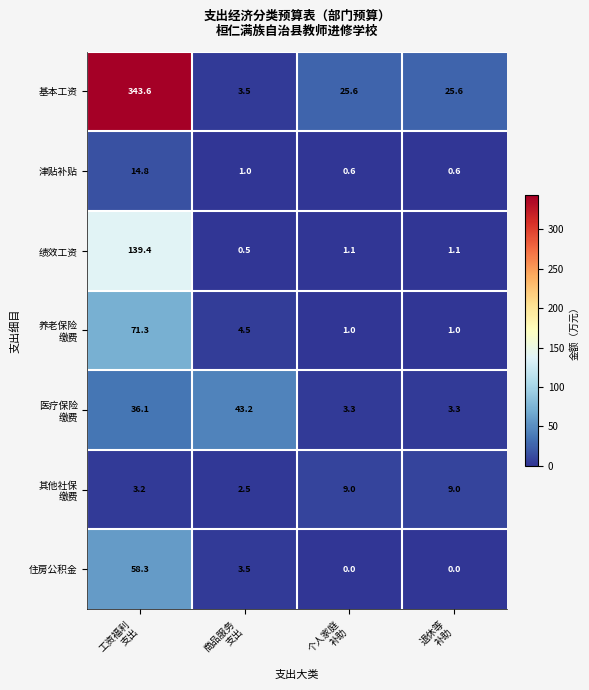

Which series has the largest total across all categories?

基本工资